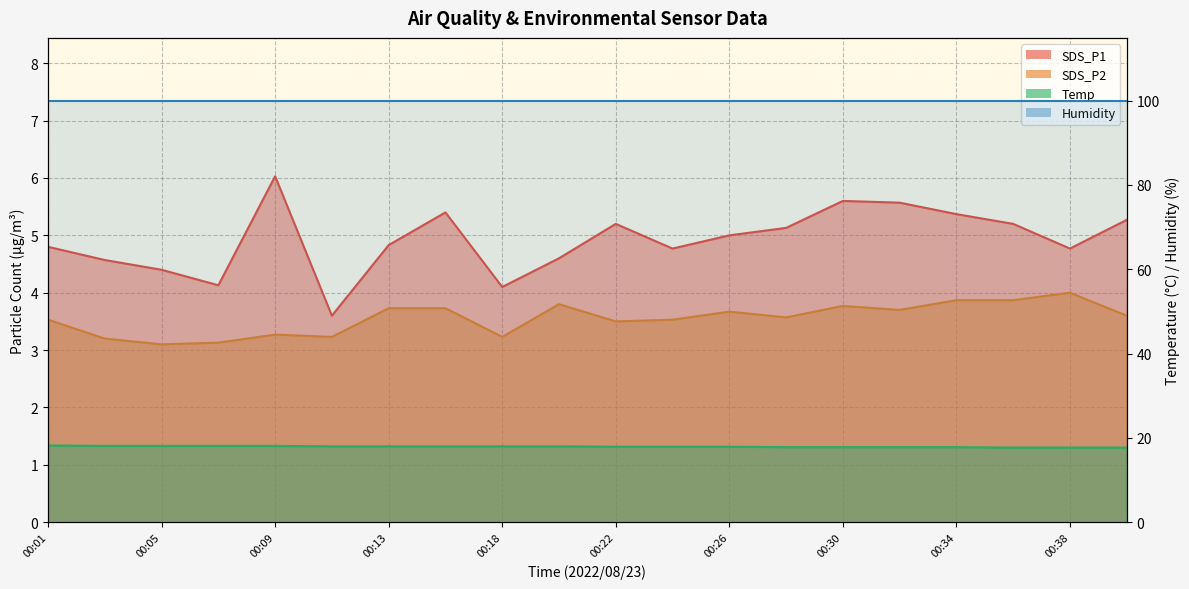

What is the difference between the maximum and minimum values in the Temp series?

0.5